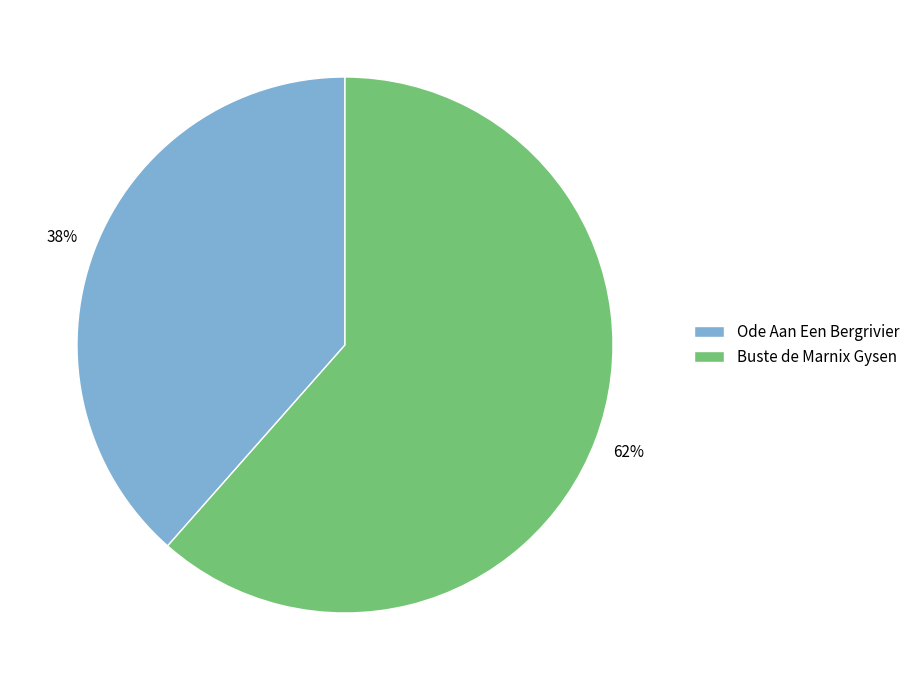

True or false: Buste de Marnix Gysen accounts for 71% of the total.

False